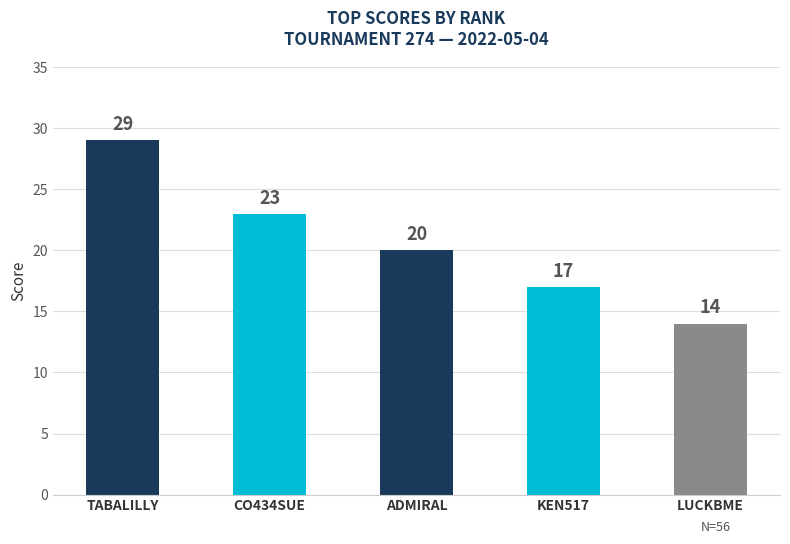

Rank the categories by value from highest to lowest.

TABALILLY, CO434SUE, ADMIRAL, KEN517, LUCKBME